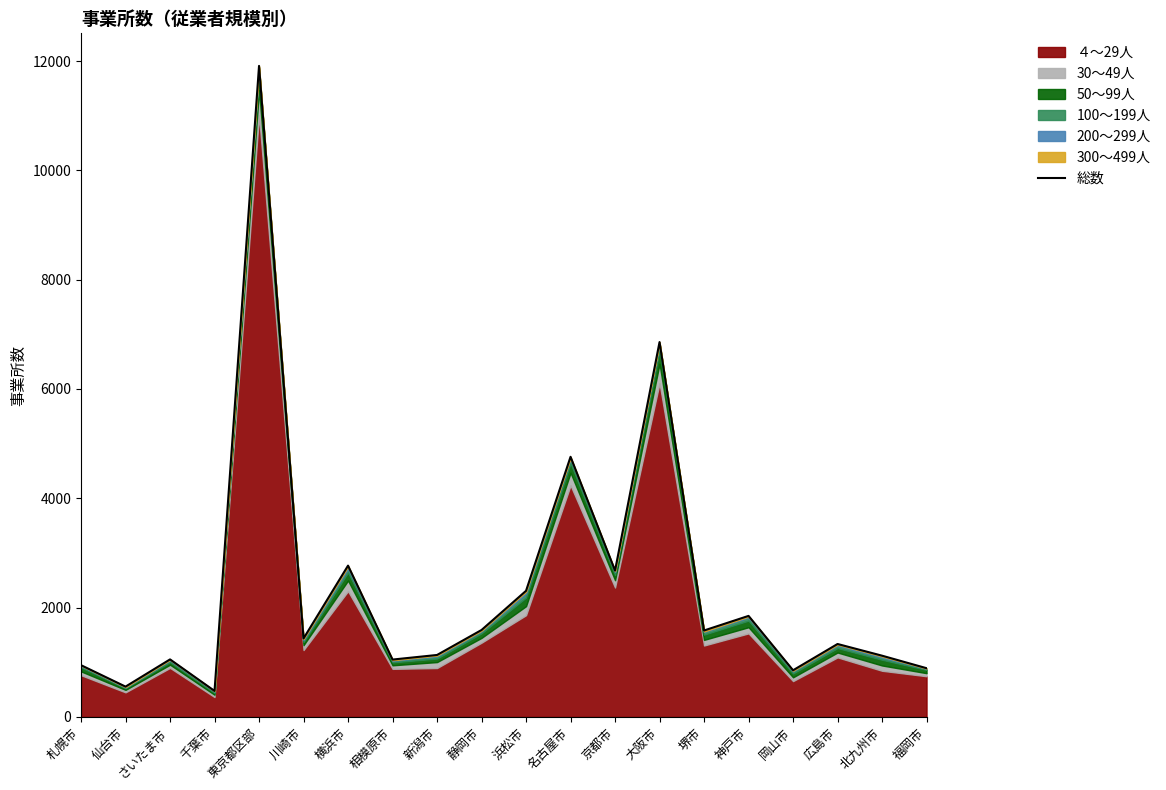

Where is the first local maximum?

さいたま市